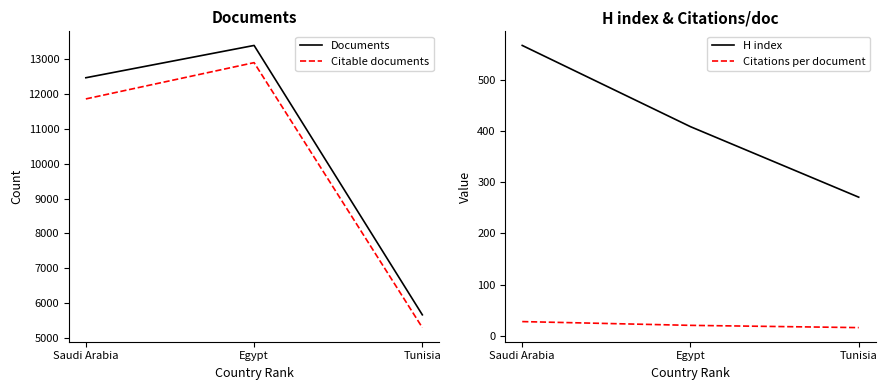

What is the value of the H index point at the 1st from the left?

568.0